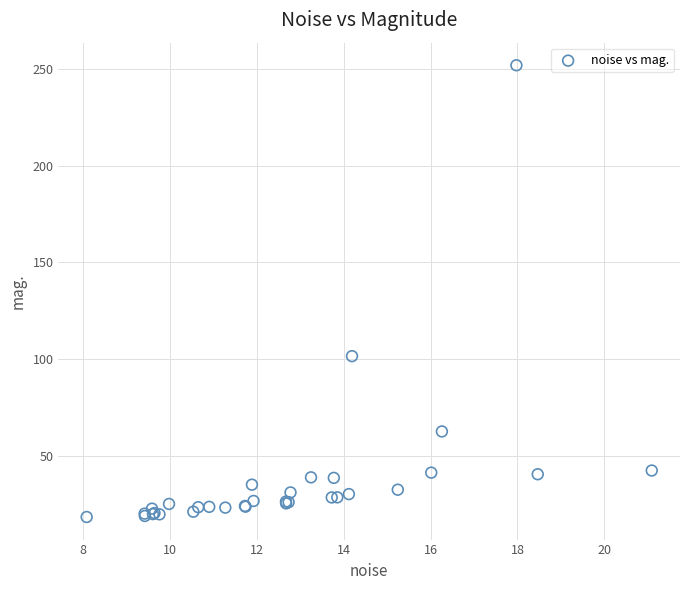

What Y value in the scatter plot is closest to 135?

101.5